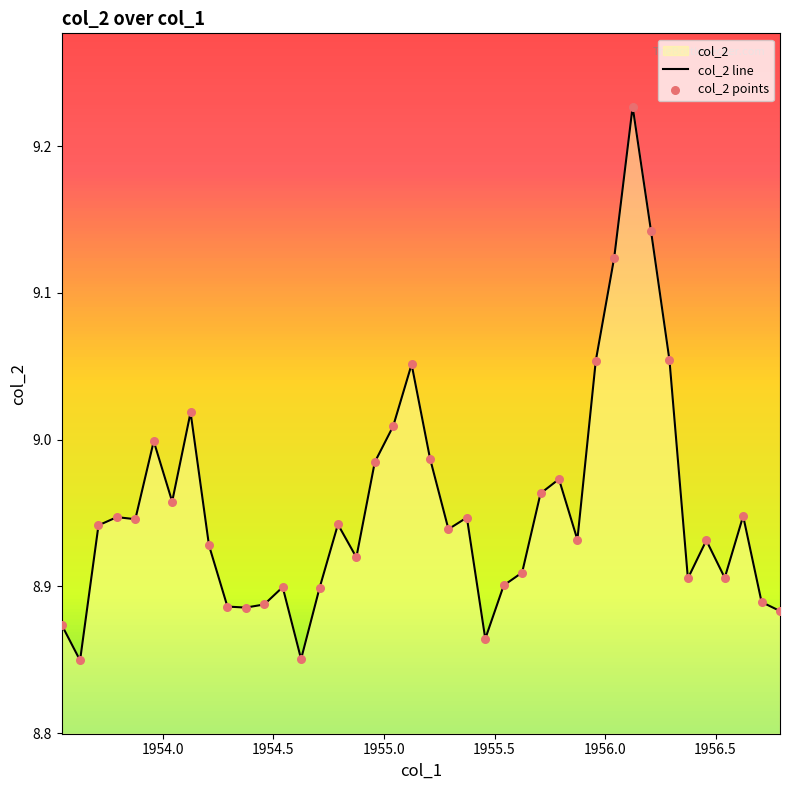

How many lines are shown in the chart?

1